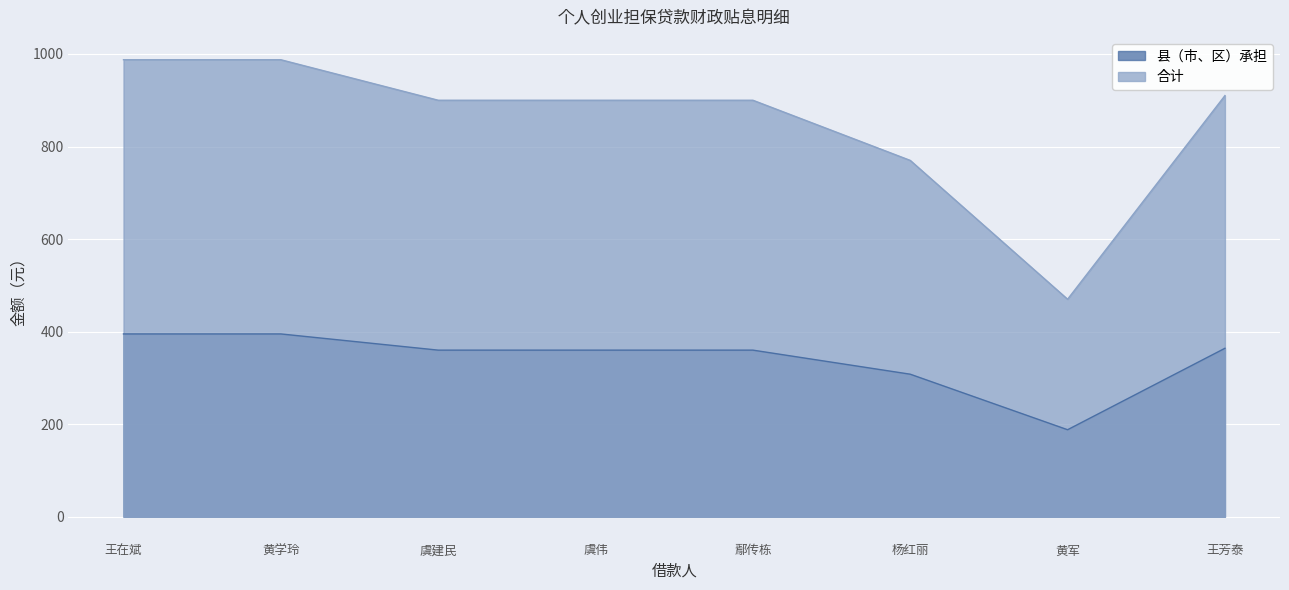

At which category is the sum across all series the highest?

王在斌